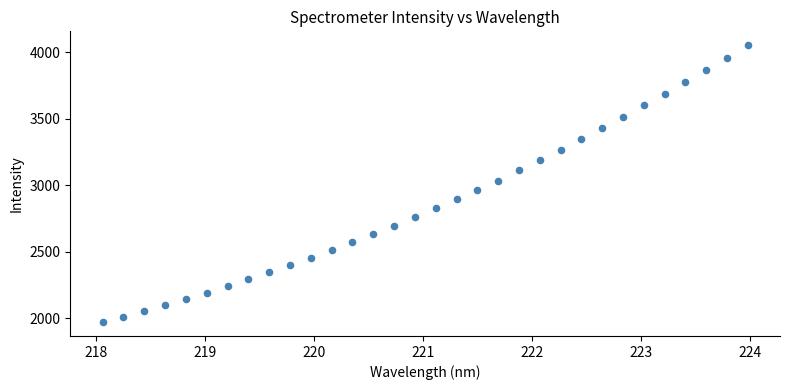

What is the range of X values (max minus min)?

5.9